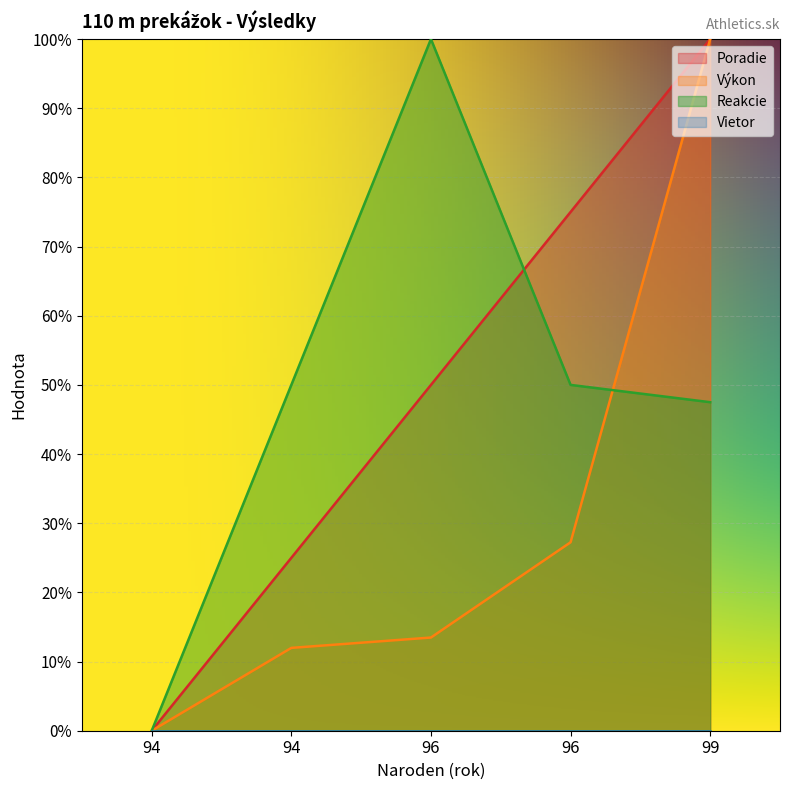

How many intersections are there between Výkon and Reakcie?

1